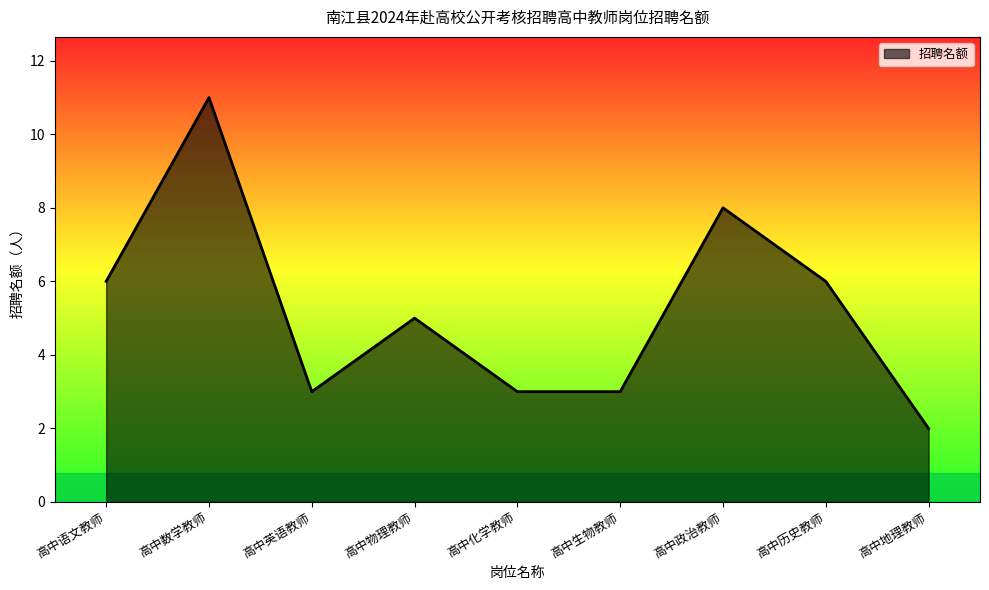

Read the value at 高中化学教师.

3